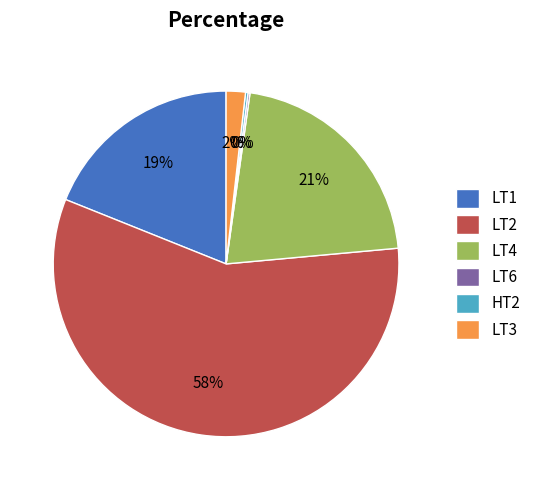

True or false: LT2 accounts for 50% of the total.

False